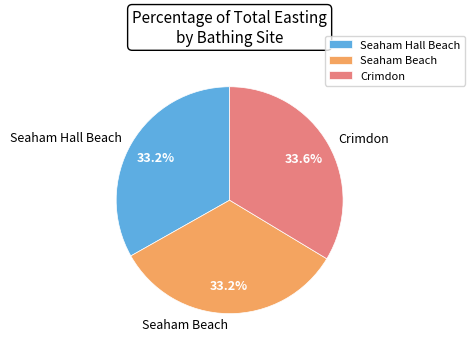

What percentage is the Crimdon slice, to the nearest percent?

34%